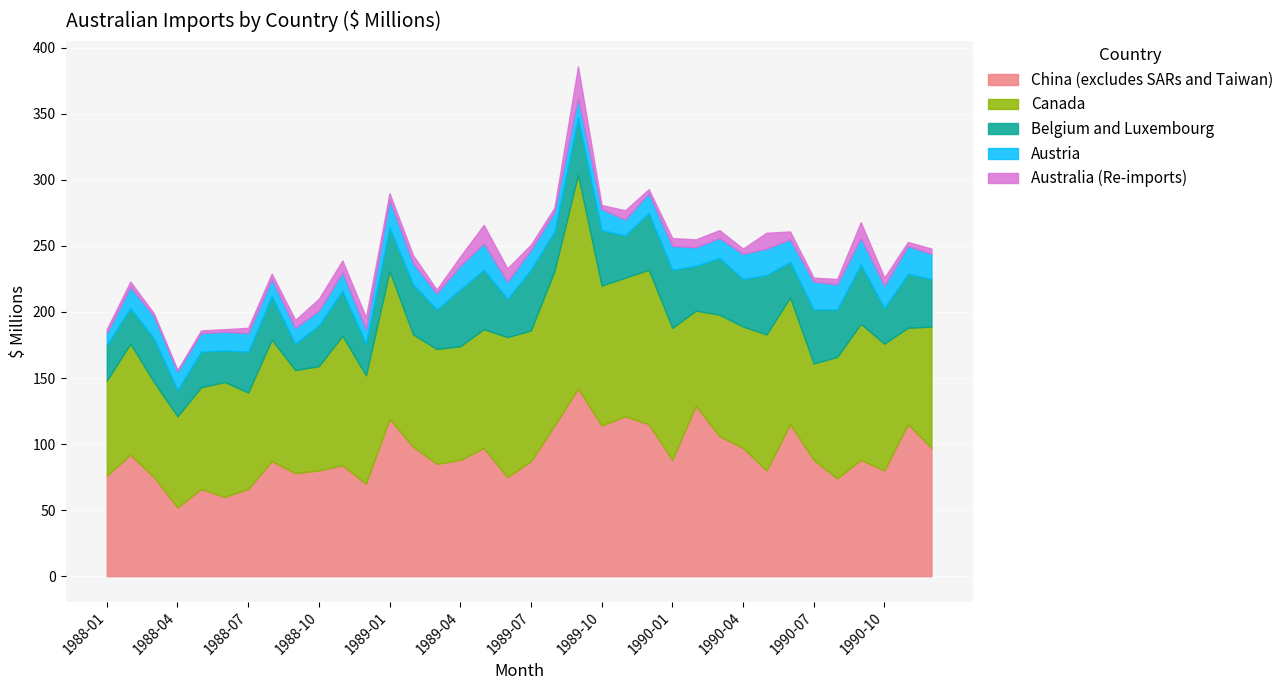

What is the label of the 20th point from the left?

1989-08